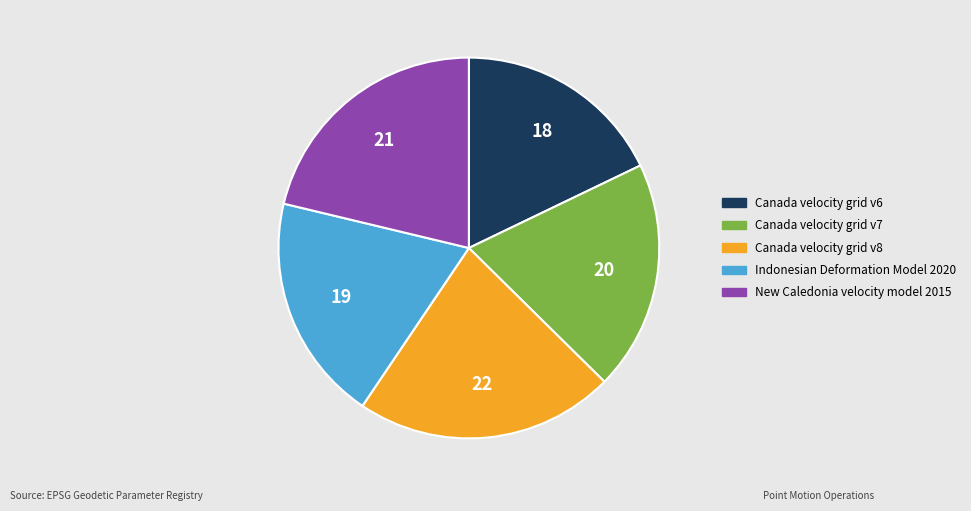

Is the sum of Canada velocity grid v7 and Canada velocity grid v8 greater than half?

No